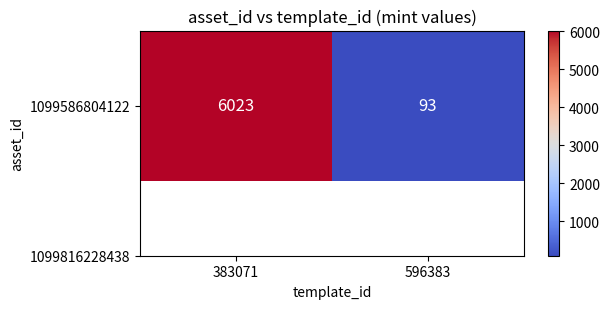

The chart shows a value of 2856 at 383071. True or false?

False